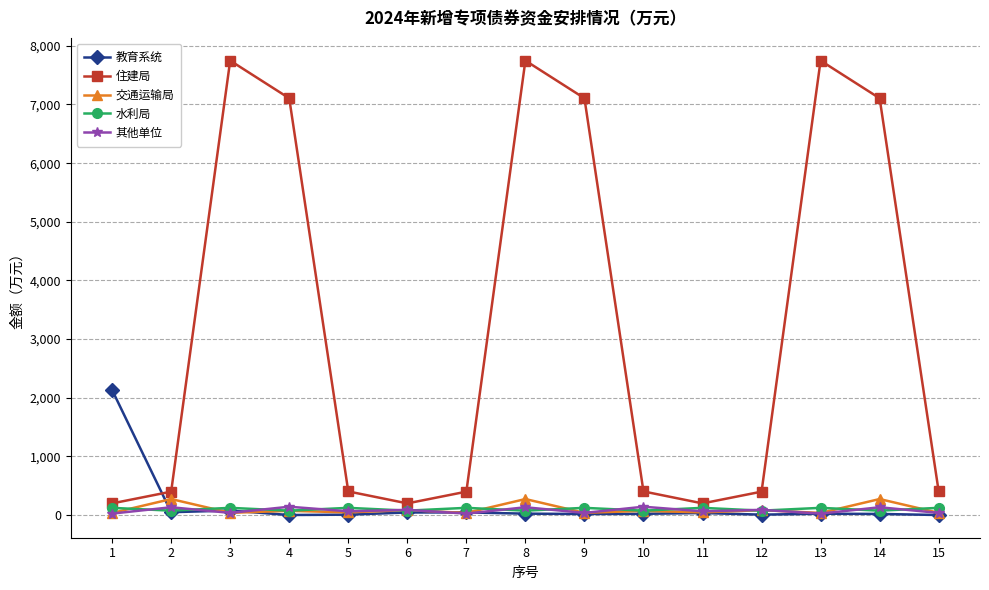

True or false: 水利局 and 教育系统 intersect in this chart.

True